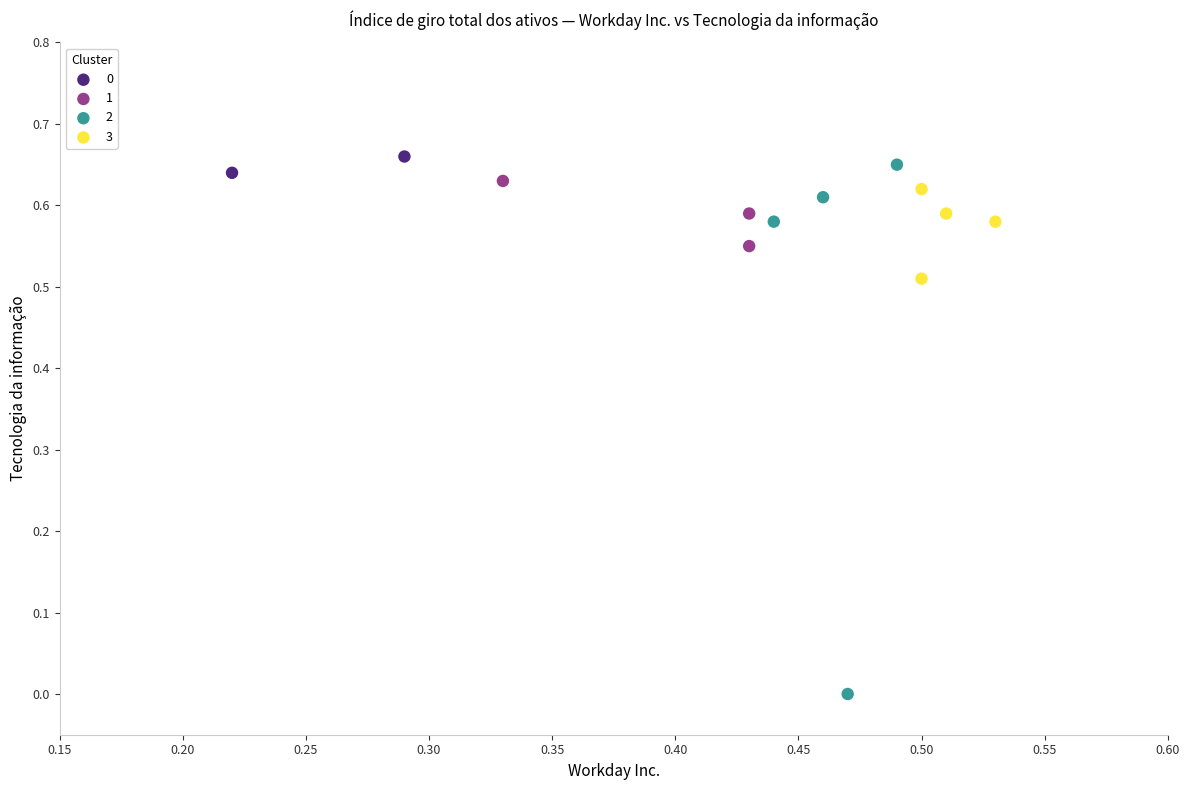

What are all the series names shown in the legend?

0, 1, 2, 3